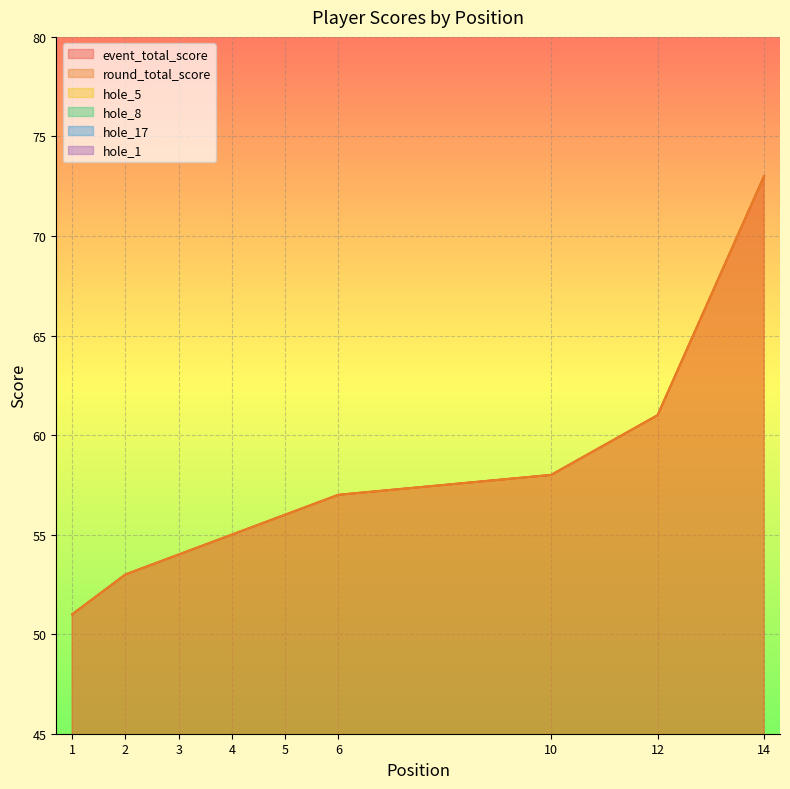

What is the difference between the second highest and minimum values in the hole_17 series?

2